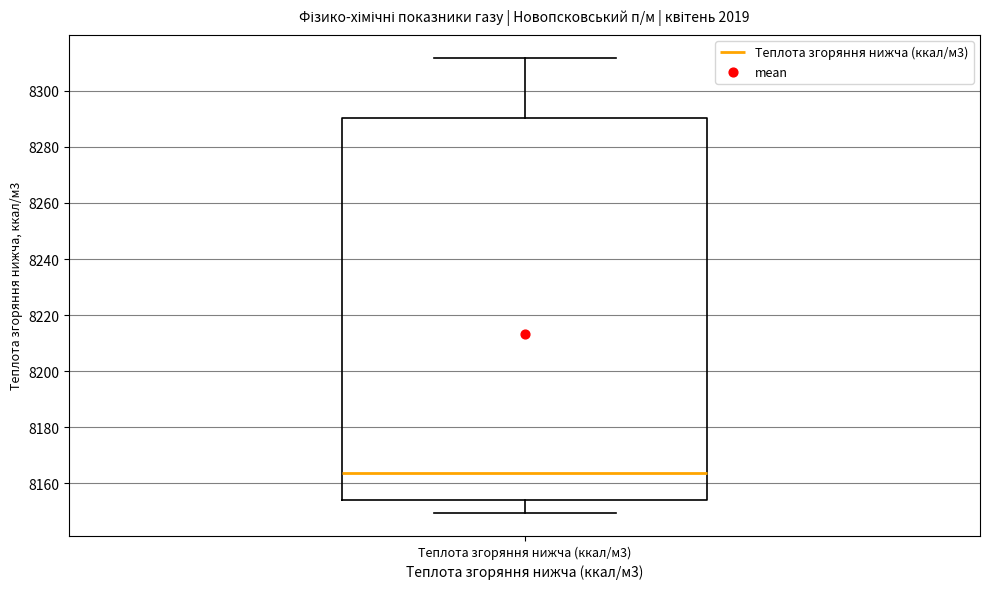

Where does the upper whisker of the box for Теплота згоряння нижча (ккал/м3) end on the y-axis? The values are not printed on the chart, so give them approximately, as read against the axis.

8312